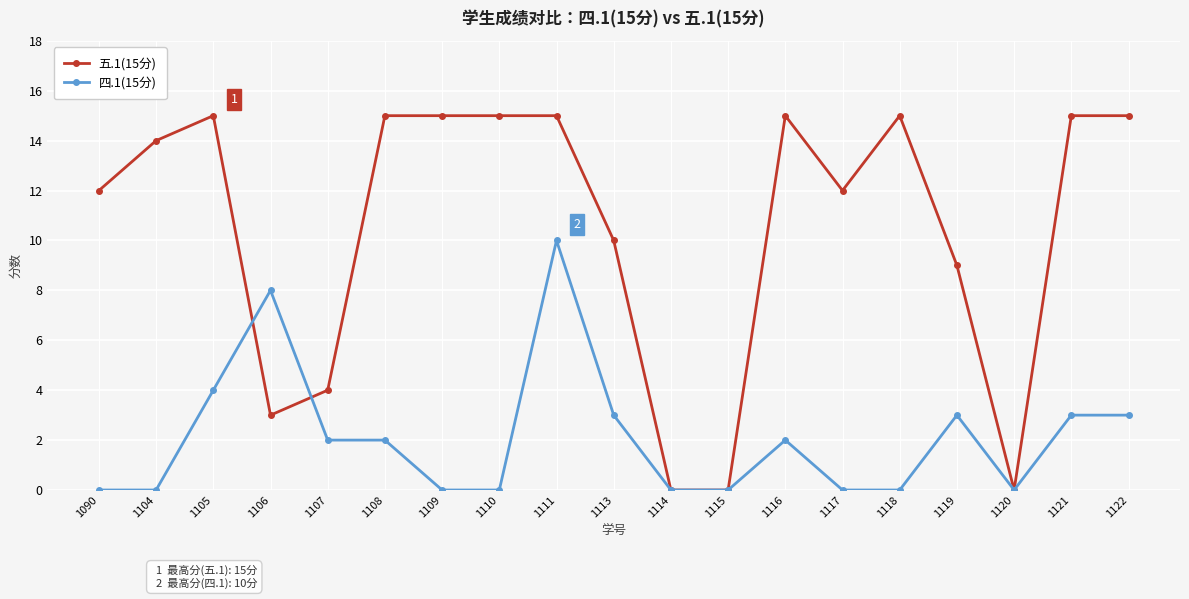

Which series has the largest range (max minus min)?

五.1(15分)